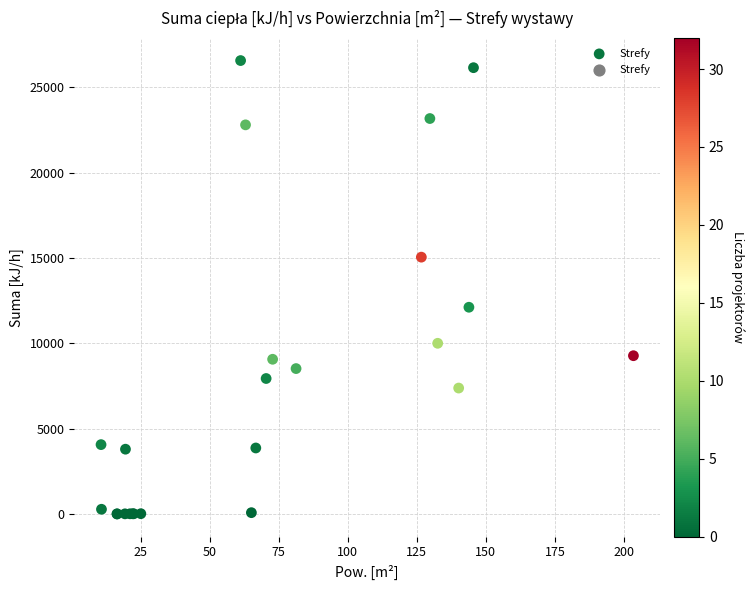

What Y value in the scatter plot is closest to 13291?

12120.6